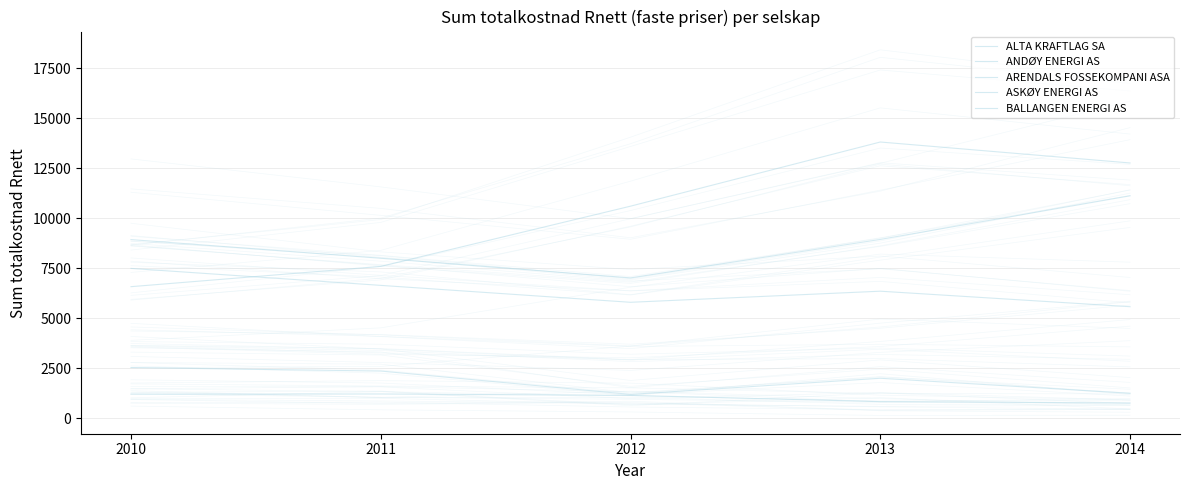

What is the spread (max minus min) of values at 2014?

11991.5